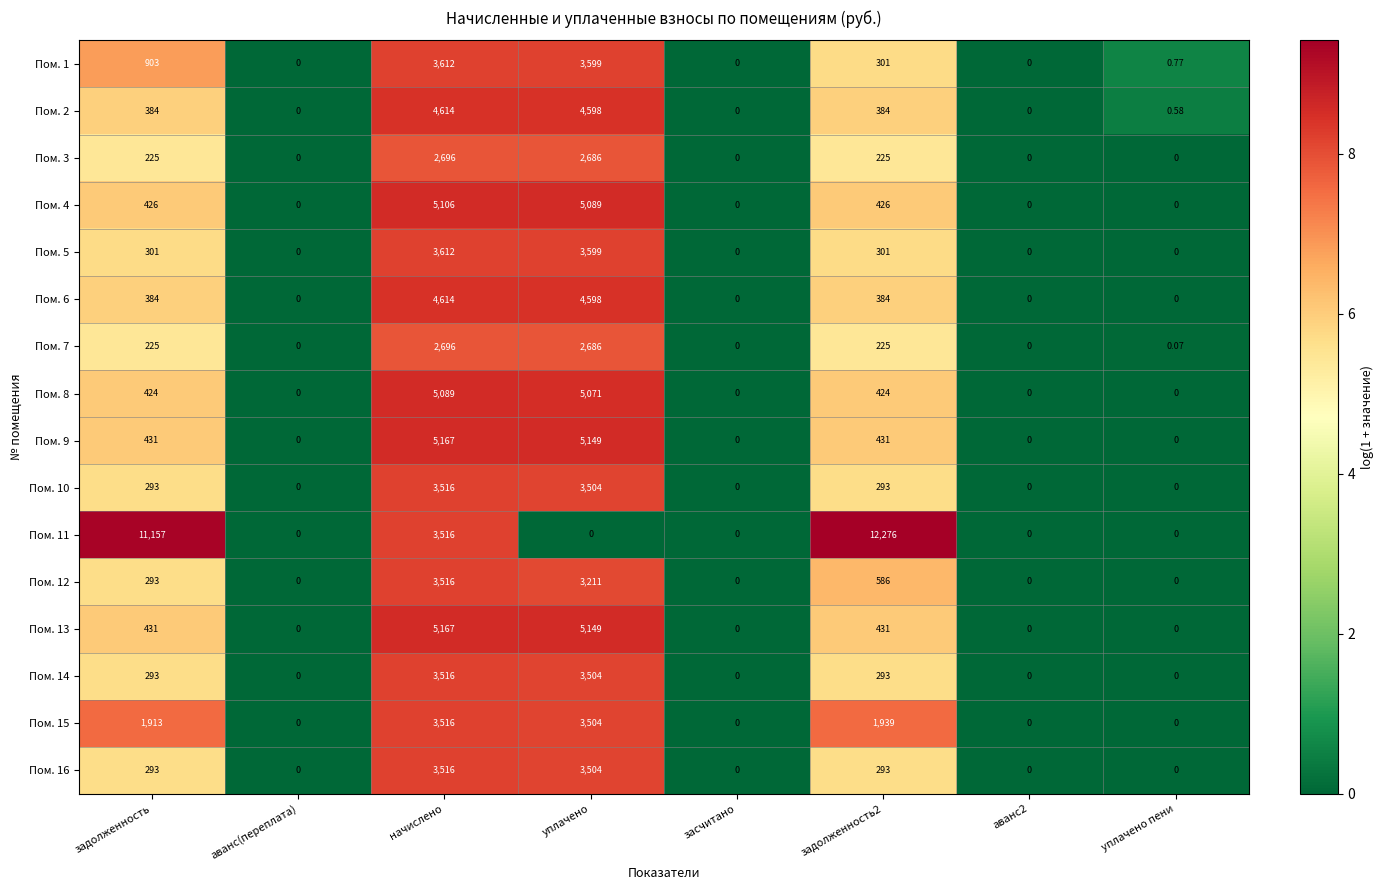

How many categories are shown in the chart?

8